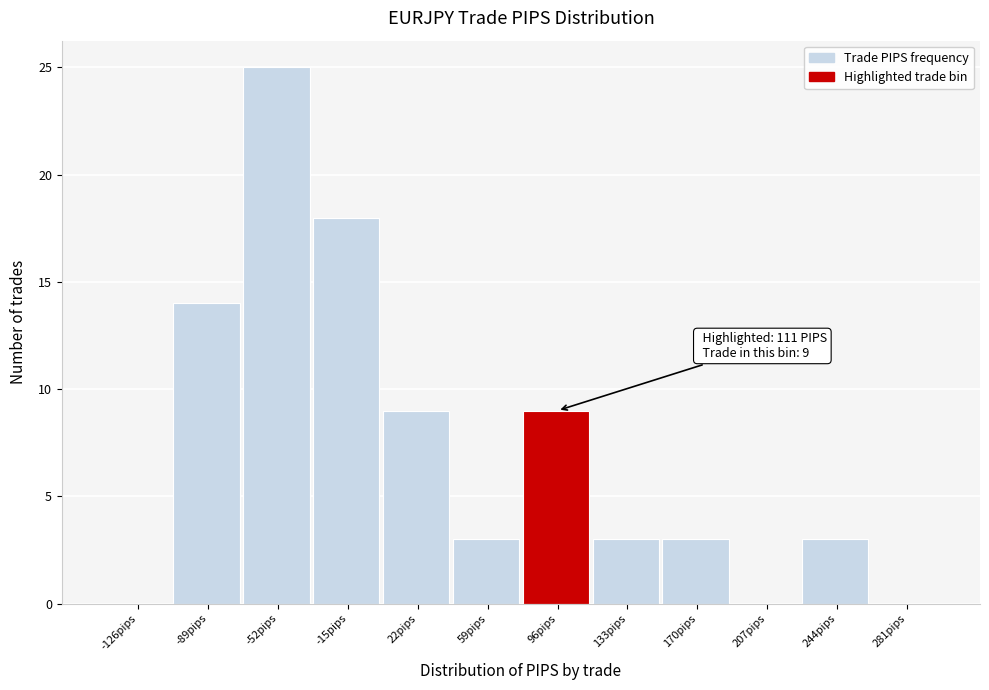

Reading right to left, extract all data points from this chart.

281pips=0	244pips=3	207pips=0	170pips=3	133pips=3	96pips=9	59pips=3	22pips=9	-15pips=18	-52pips=25	-89pips=14	-126pips=0